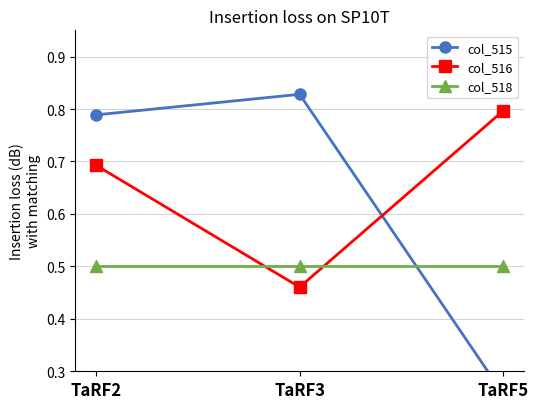

Which series has the largest range (max minus min)?

col_515